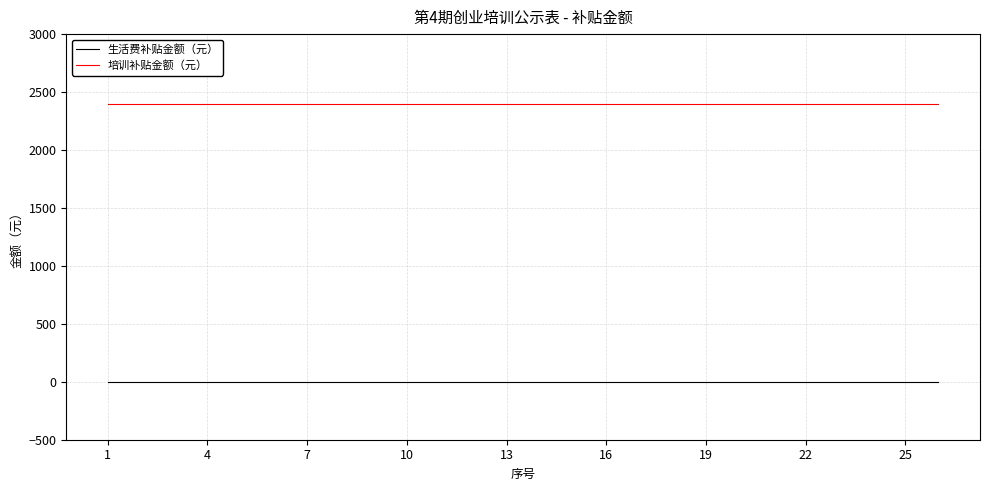

Which series has the largest total across all categories?

培训补贴金额（元）